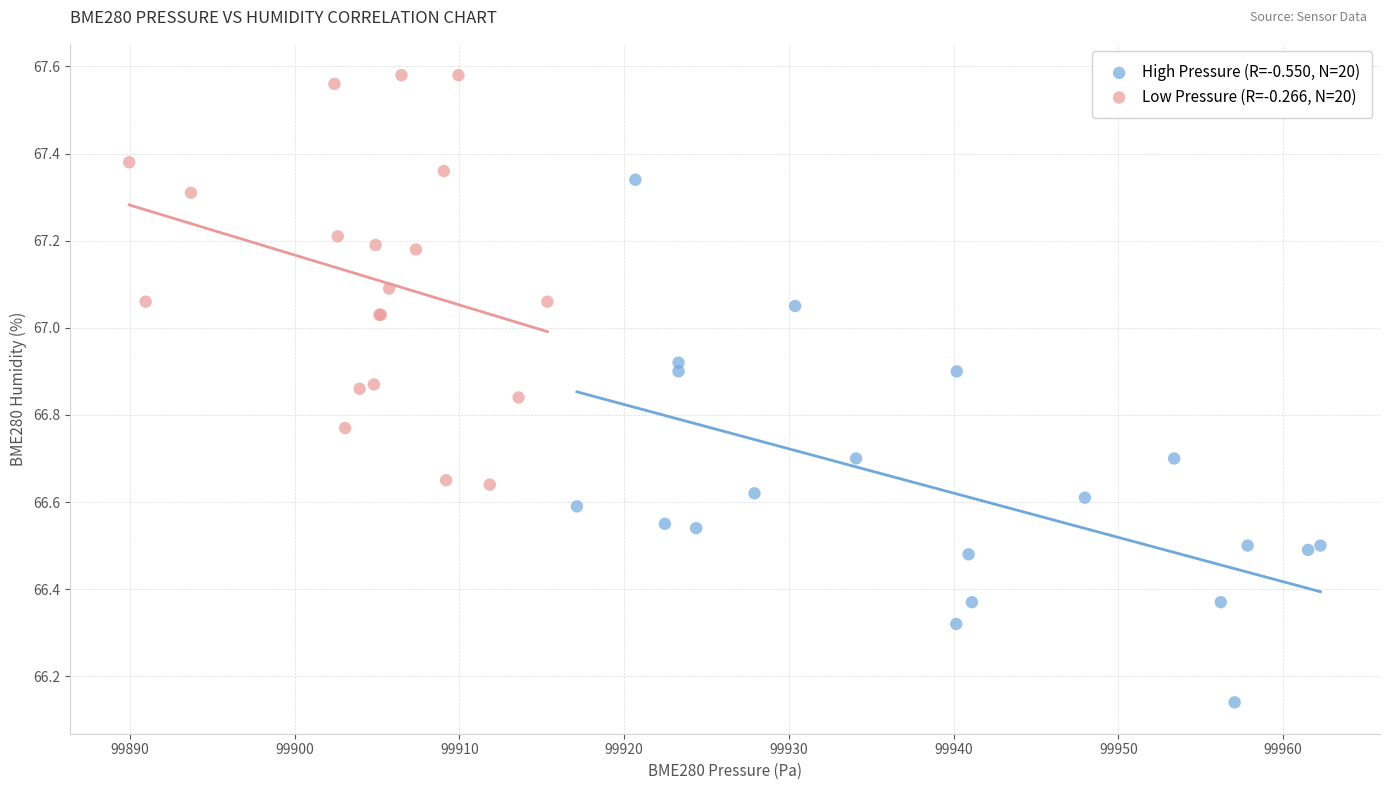

Which series contains the highest Y value?

Low Pressure (R=-0.266, N=20)